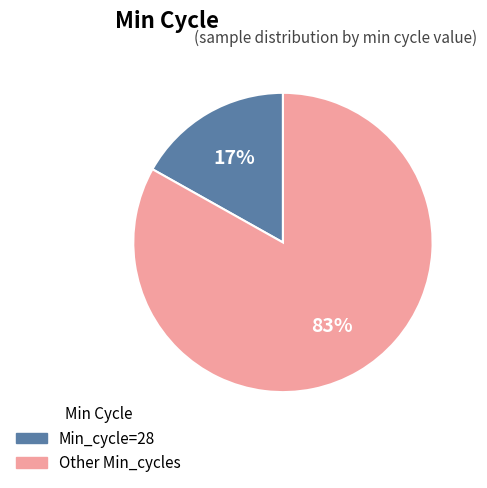

Between Min_cycle=28 and Other Min_cycles, which is larger?

Other Min_cycles